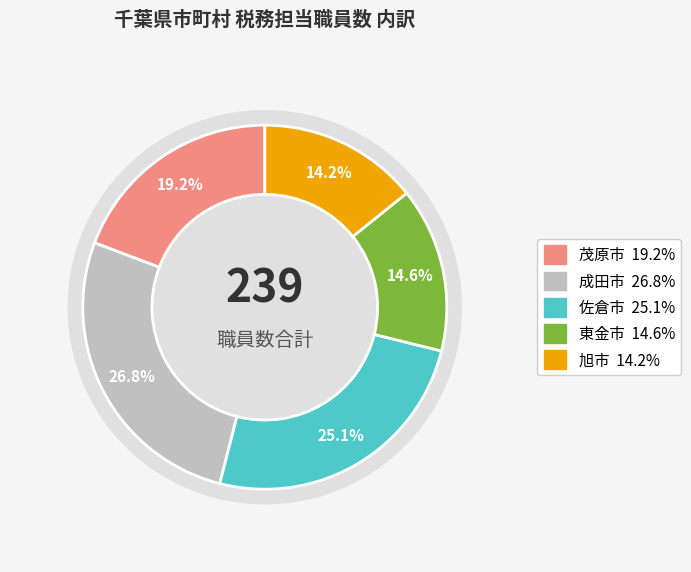

How many slices are in this pie chart?

5